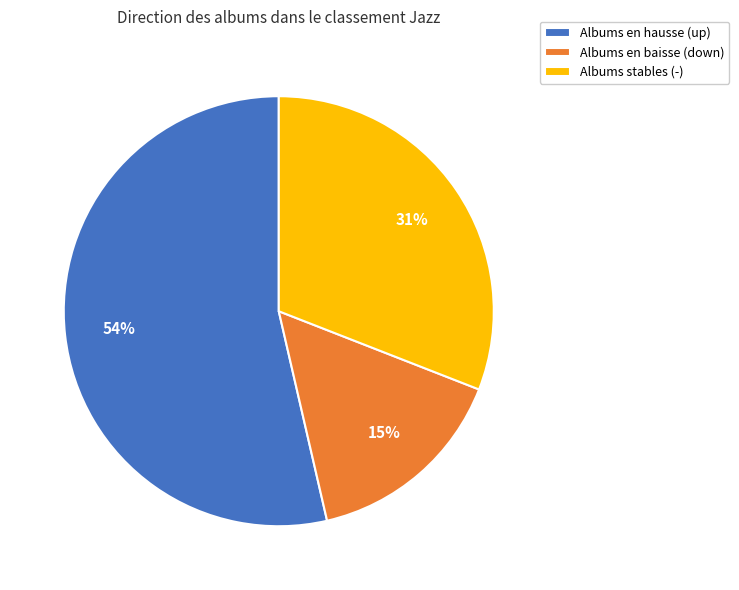

Approximately how many times larger is the value at Albums stables (-) compared to Albums en hausse (up)?

0.6